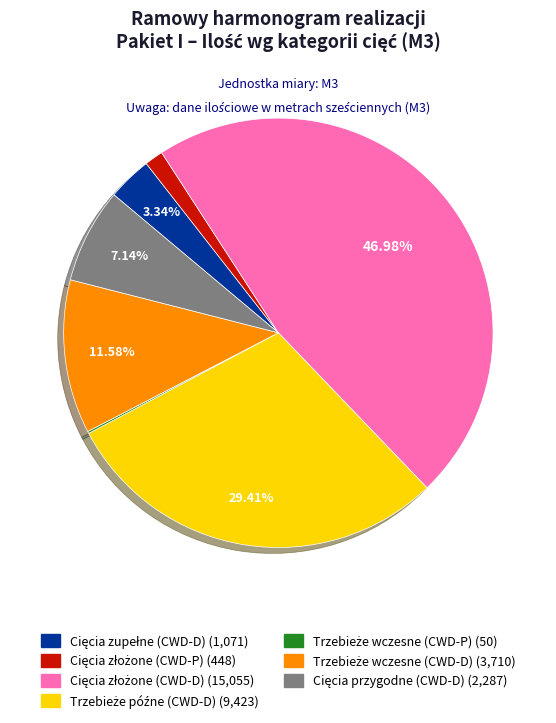

Does any single category account for the majority?

No